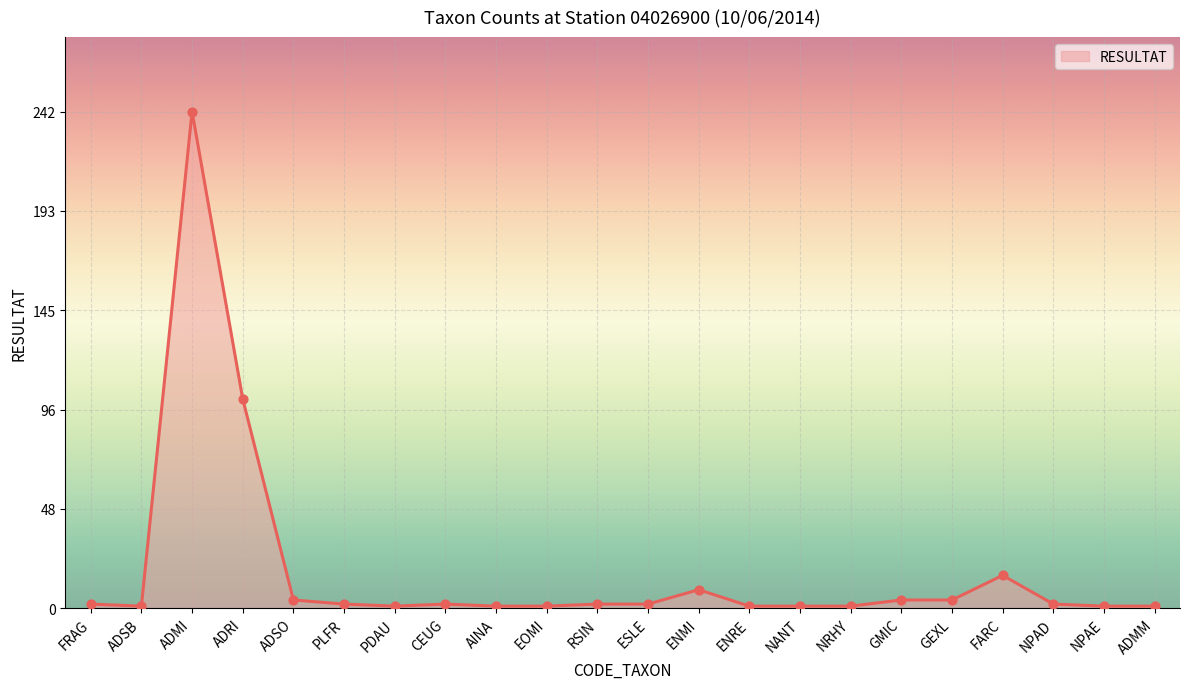

Between CEUG and GMIC, which is larger?

GMIC